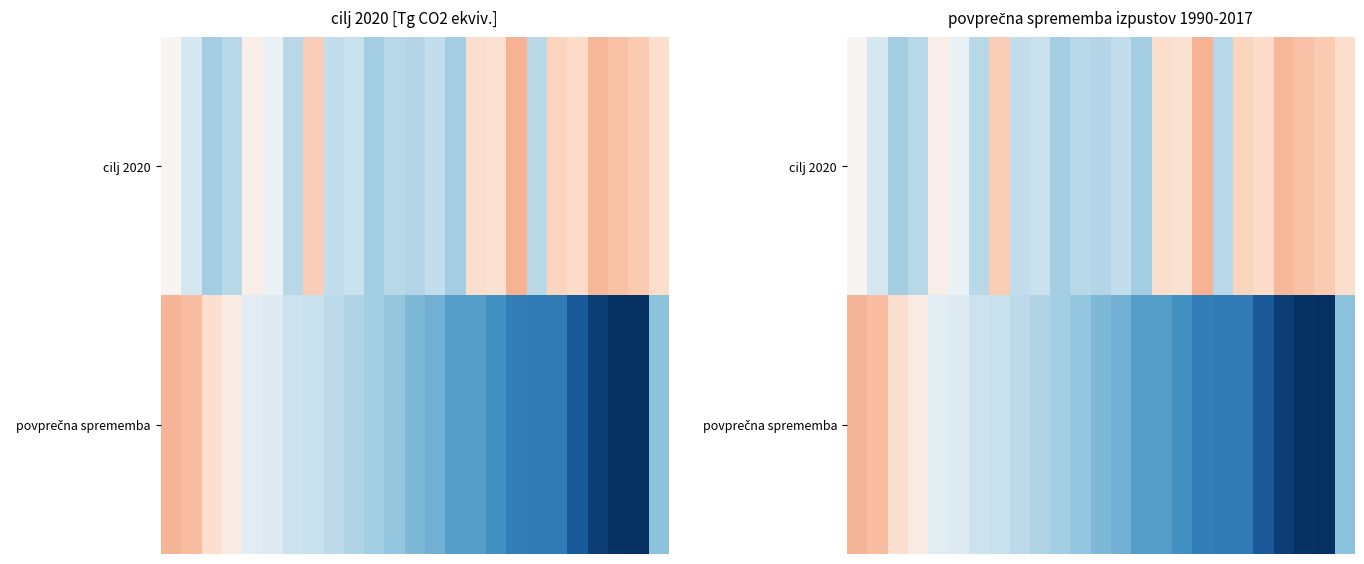

How many series are shown in this chart?

2